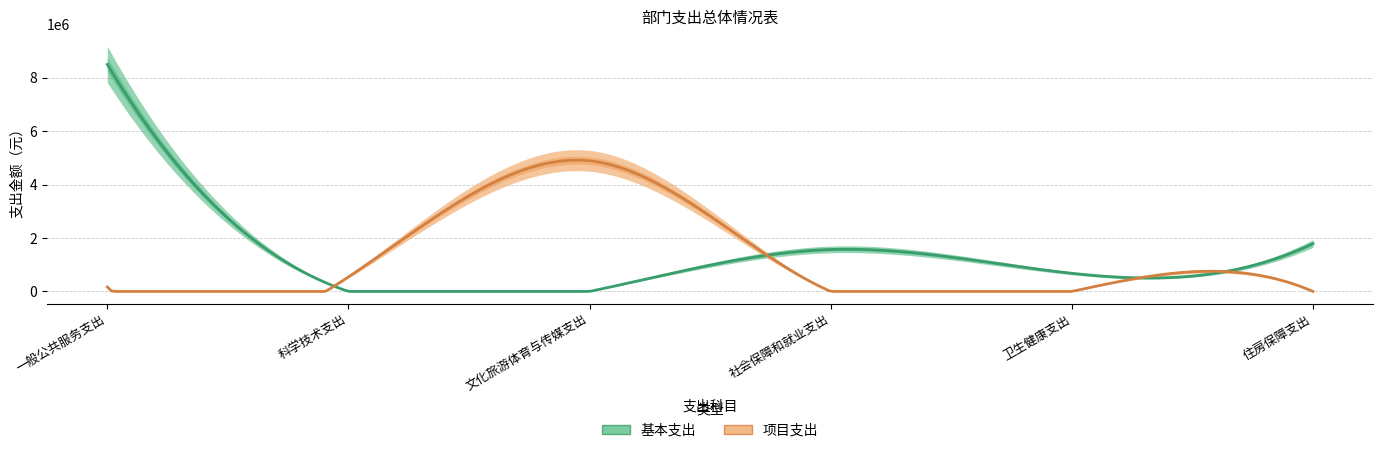

What is the label of the 4th point from the left?

社会保障和就业支出